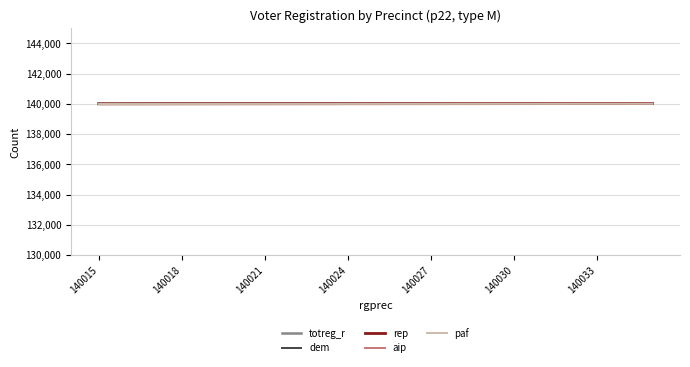

What is the minimum value for dem?

140010